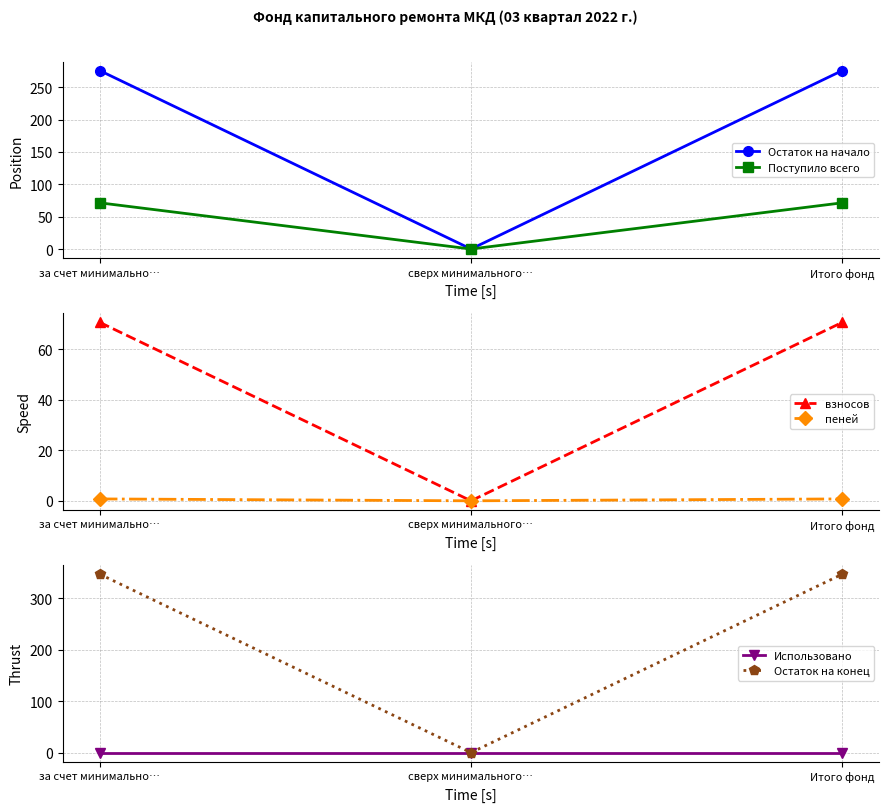

What is the label of the 2nd point from the right?

сверх минимального…